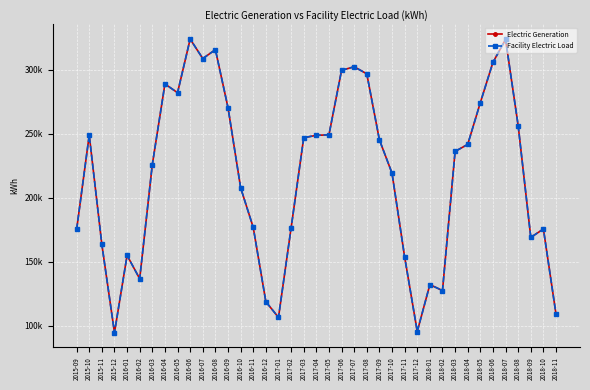

What is the average value of the Facility Electric Load series?

217552.6